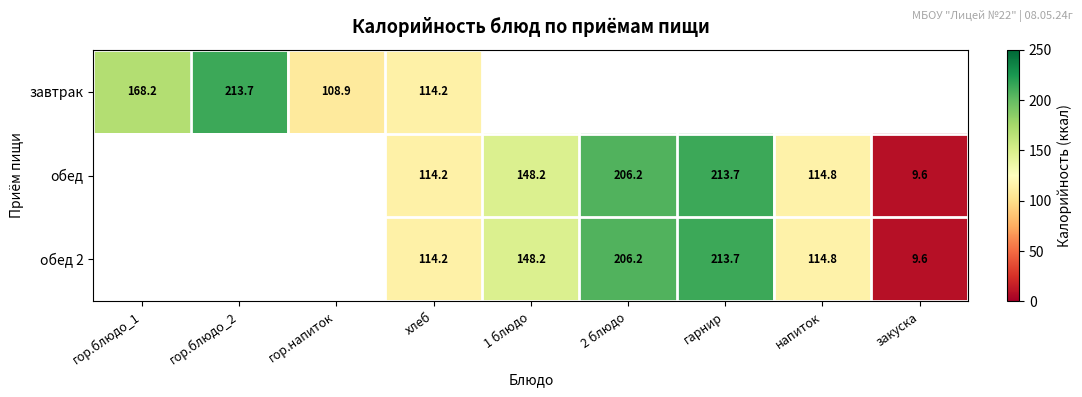

At which category is the sum across all series the highest?

хлеб